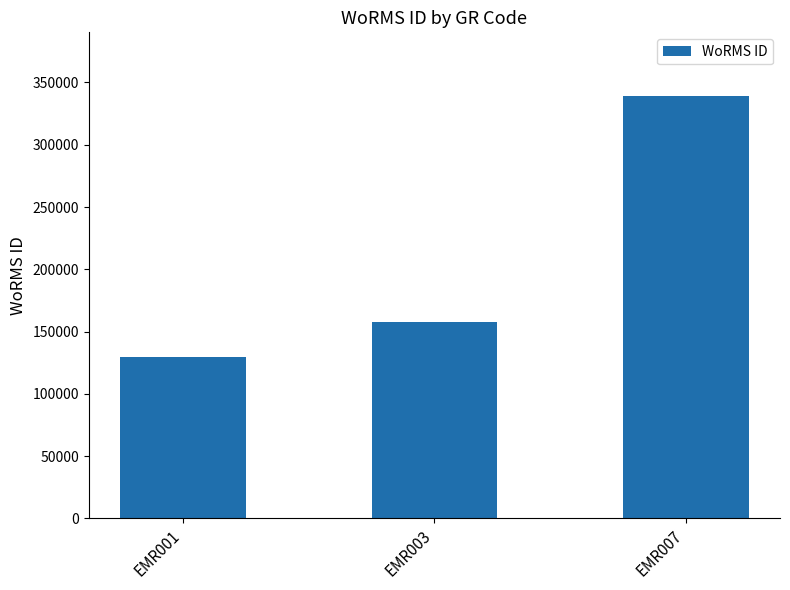

List the labels in order of value, largest first.

EMR007, EMR003, EMR001